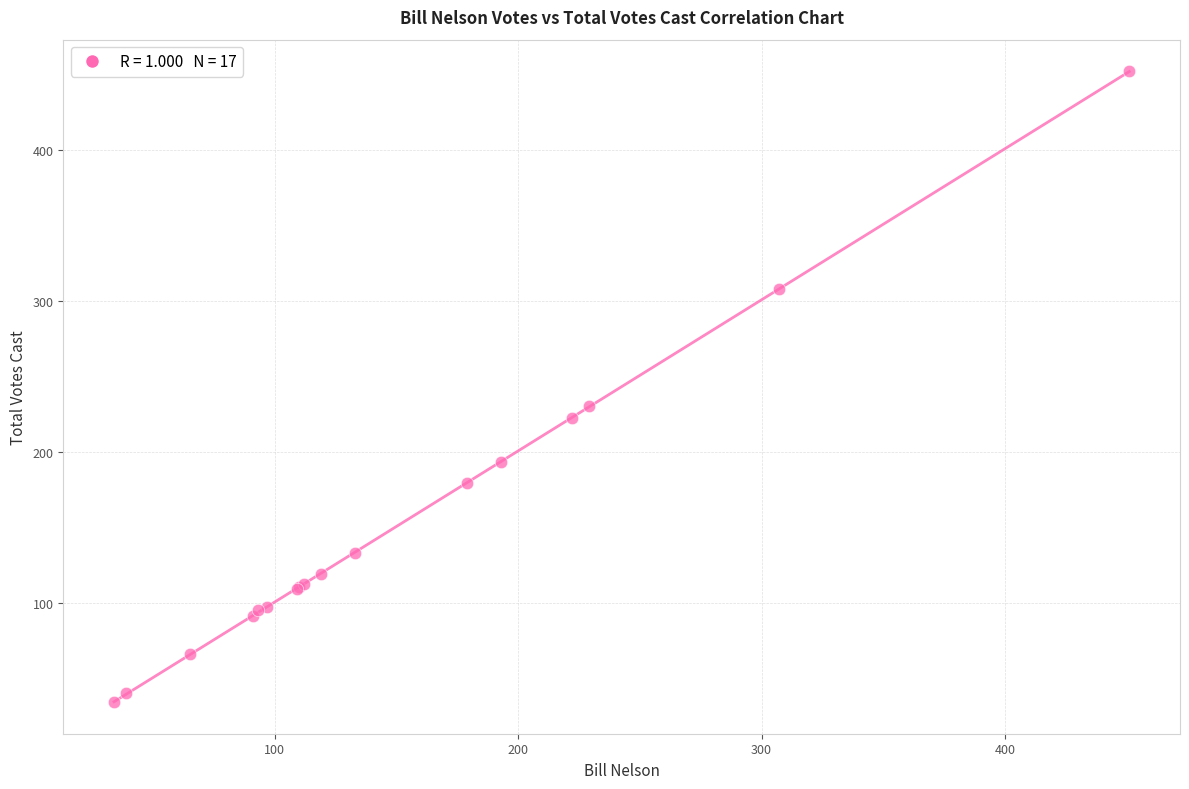

What Y value in the scatter plot is closest to 243?

230